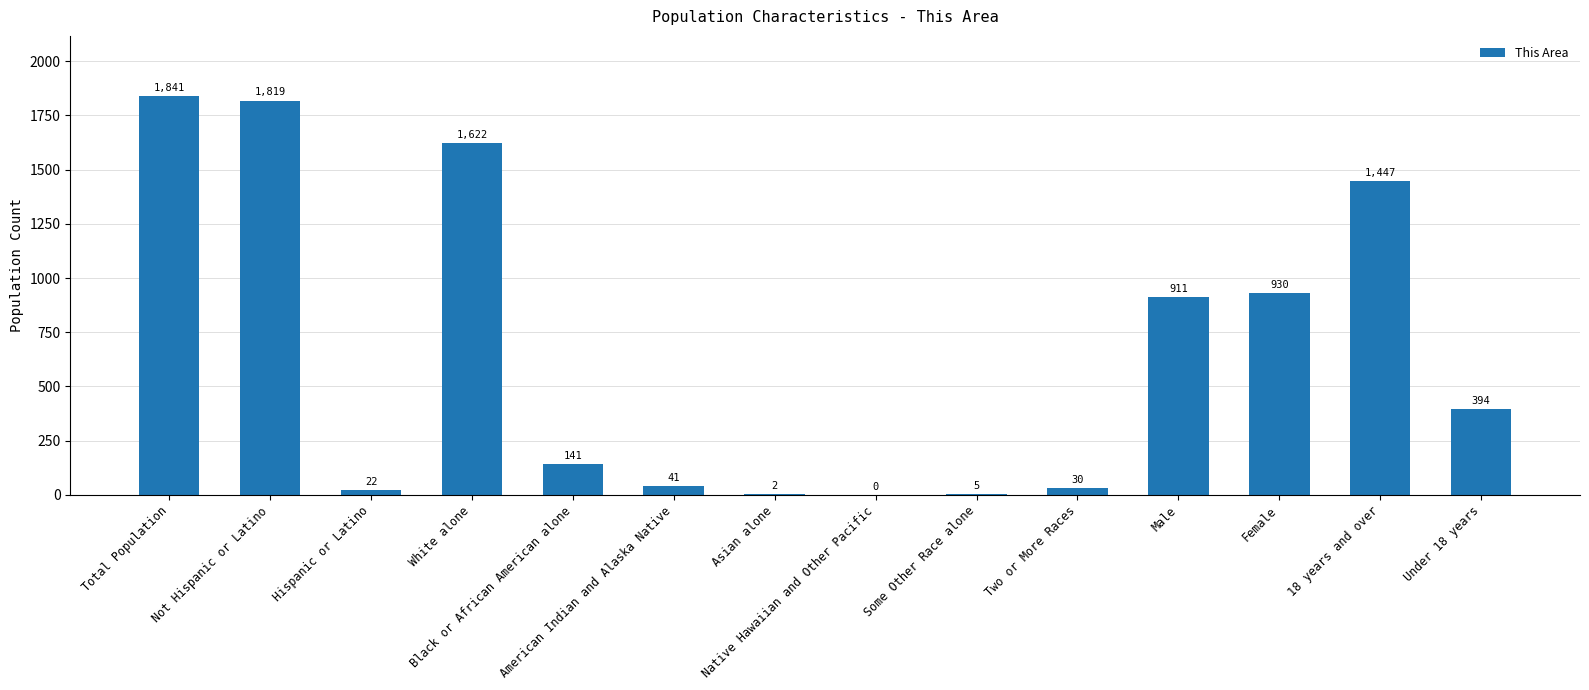

Reading left to right, transcribe all the data shown in this chart.

Total Population=1841	Not Hispanic or Latino=1819	Hispanic or Latino=22	White alone=1622	Black or African American alone=141	American Indian and Alaska Native=41	Asian alone=2	Native Hawaiian and Other Pacific=0	Some Other Race alone=5	Two or More Races=30	Male=911	Female=930	18 years and over=1447	Under 18 years=394